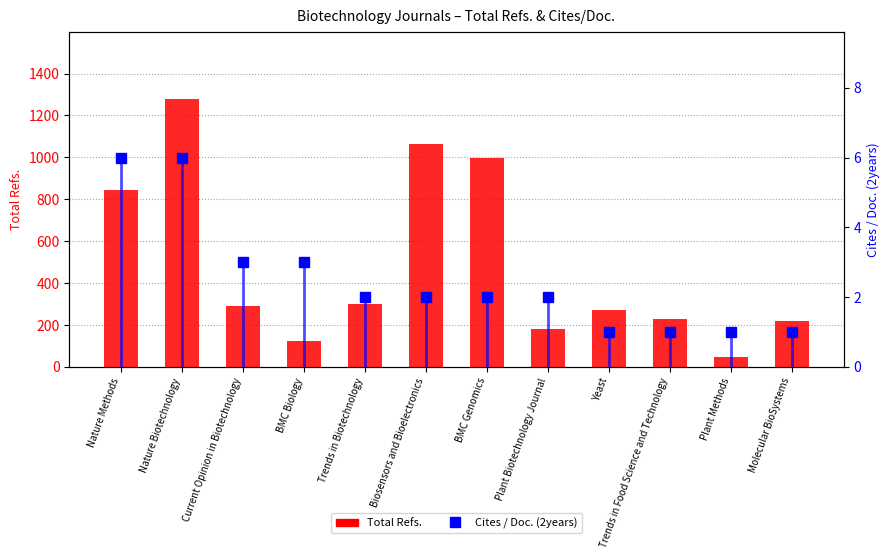

Reading right to left, transcribe all the data shown in this chart.

Total Refs.: Molecular BioSystems=220	Plant Methods=47	Trends in Food Science and Technology=227	Yeast=272	Plant Biotechnology Journal=179	BMC Genomics=996	Biosensors and Bioelectronics=1065	Trends in Biotechnology=299	BMC Biology=123	Current Opinion in Biotechnology=289	Nature Biotechnology=1279	Nature Methods=842
Cites / Doc. (2years): Molecular BioSystems=1	Plant Methods=1	Trends in Food Science and Technology=1	Yeast=1	Plant Biotechnology Journal=2	BMC Genomics=2	Biosensors and Bioelectronics=2	Trends in Biotechnology=2	BMC Biology=3	Current Opinion in Biotechnology=3	Nature Biotechnology=6	Nature Methods=6